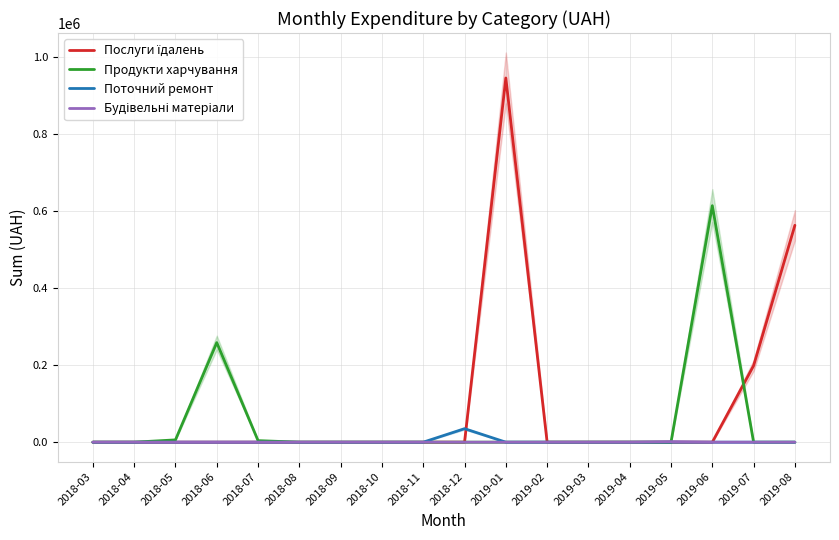

How many values in the Послуги їдалень series exceed 0?

3